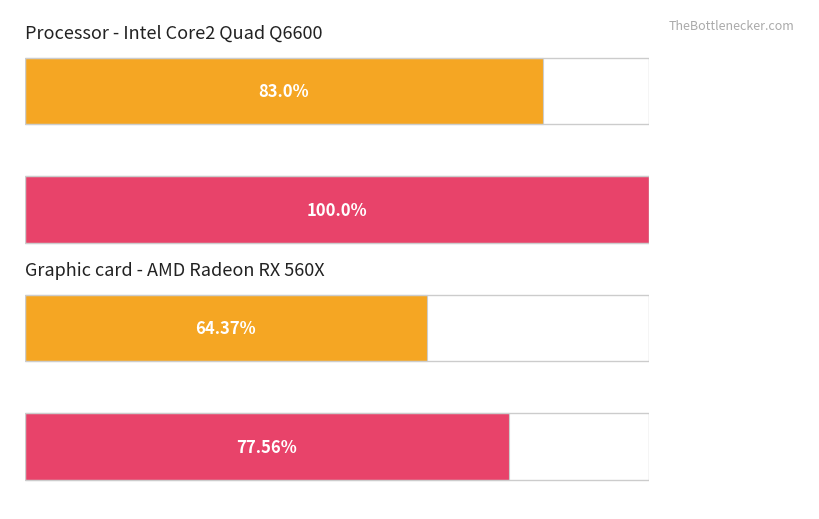

Are the bars horizontal?

Yes